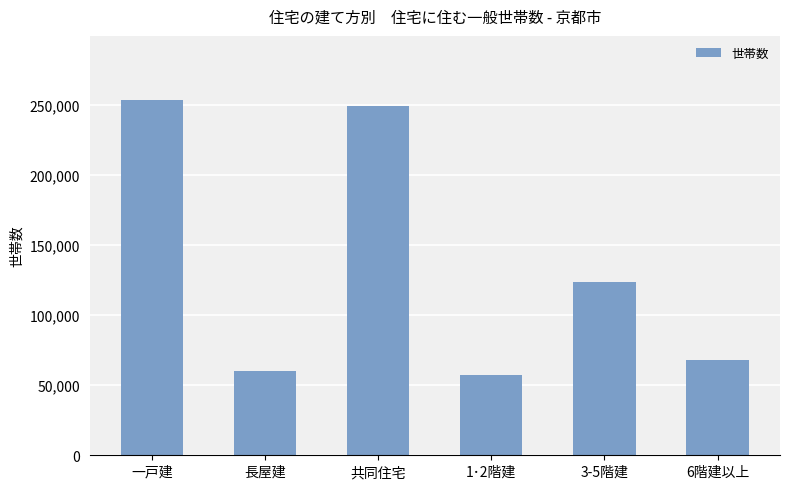

How many series are shown in this chart?

1